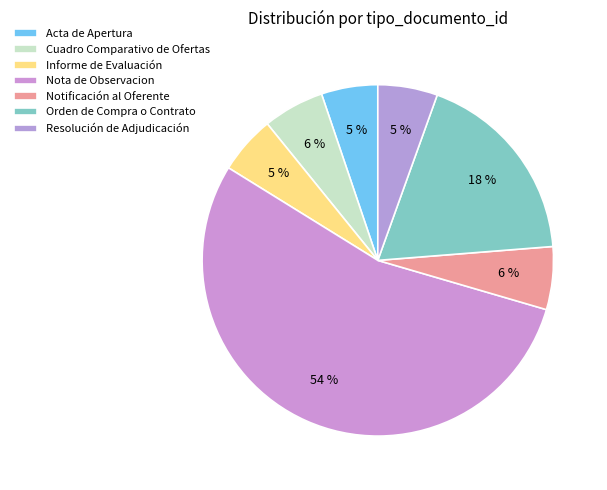

How many segments does this pie chart have?

7